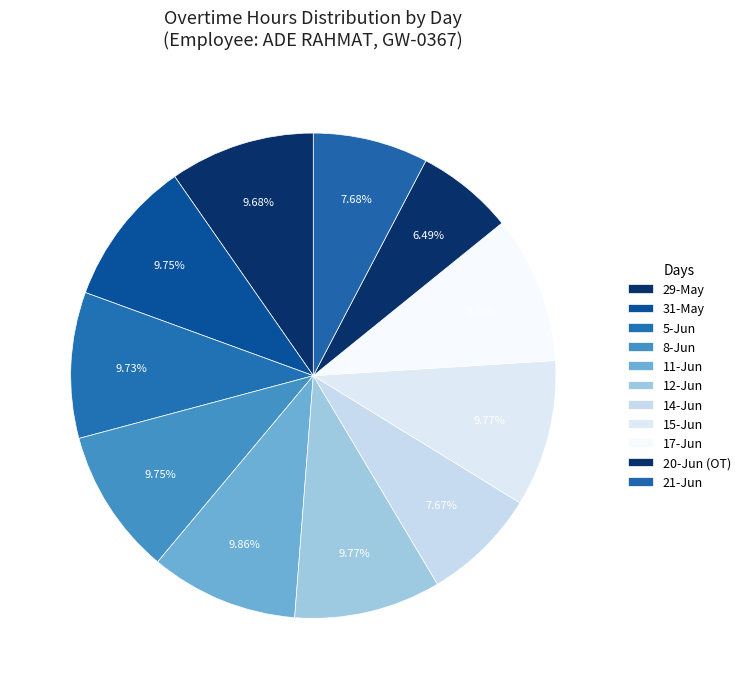

How many segments does this pie chart have?

11